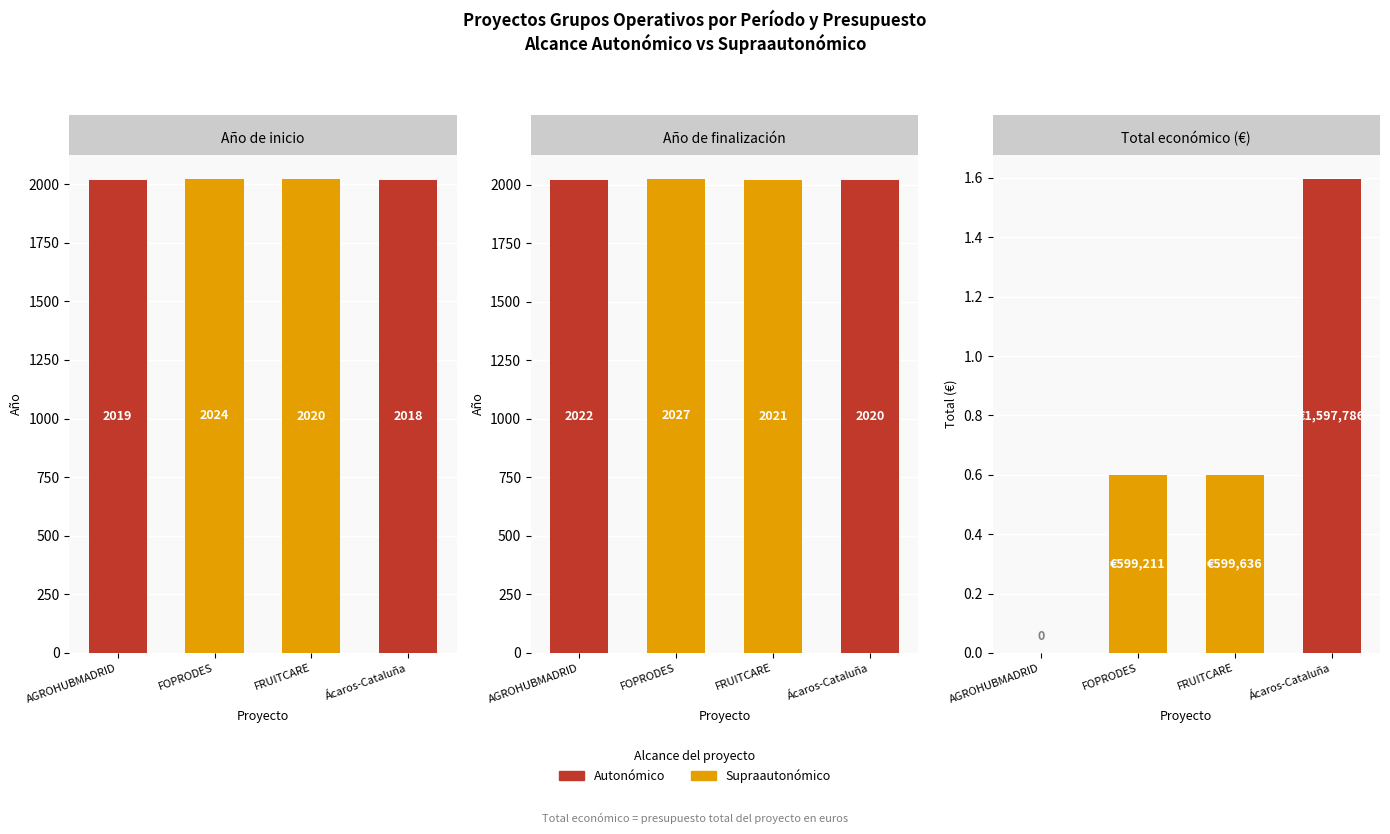

What is the sum of the Año de inicio values at Ácaros-Cataluña and AGROHUBMADRID?

4037